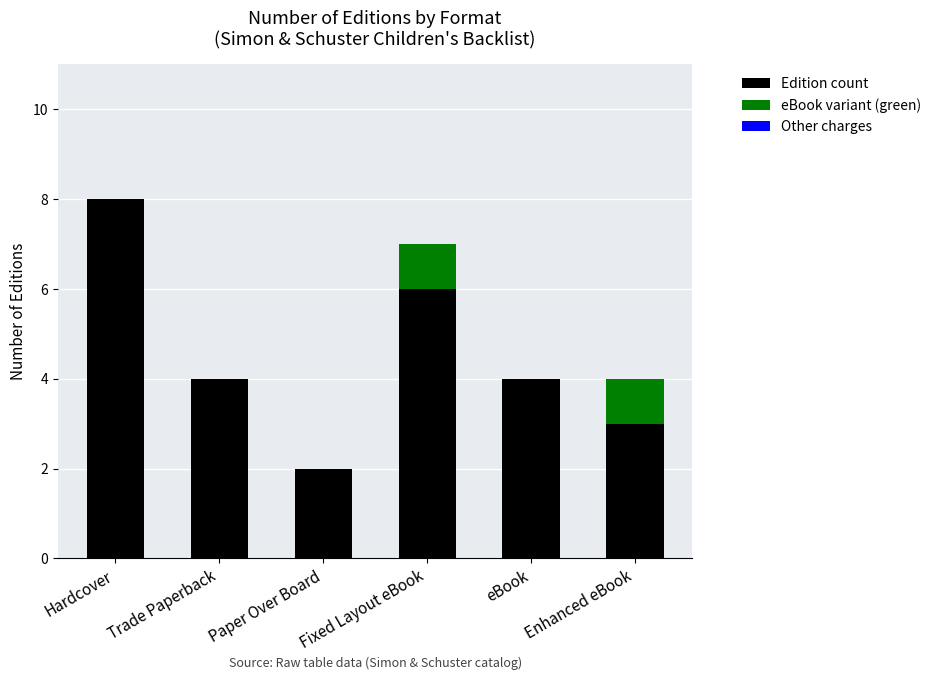

At which category is the sum across all series the highest?

Hardcover